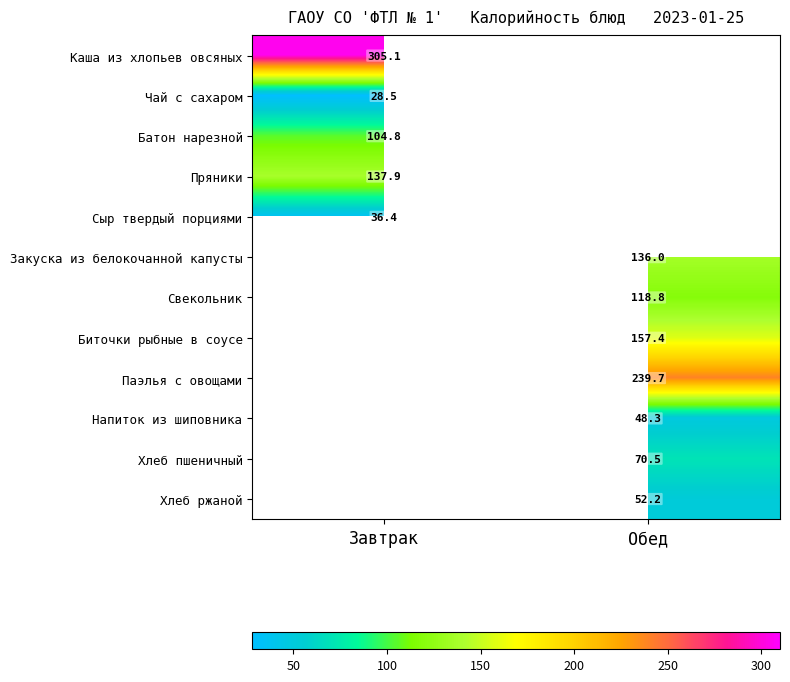

Is it true that Биточки рыбные в соусе equals 157.4 at Обед?

True